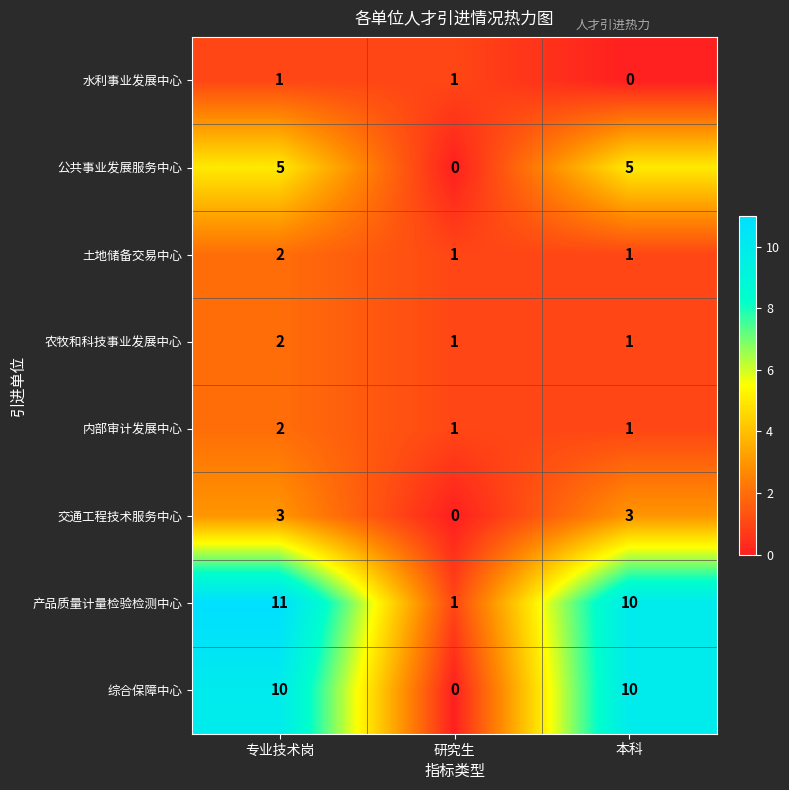

Reading left to right, what are all the values shown in this chart?

水利事业发展中心: 专业技术岗=1	研究生=1	本科=0
公共事业发展服务中心: 专业技术岗=5	研究生=0	本科=5
土地储备交易中心: 专业技术岗=2	研究生=1	本科=1
农牧和科技事业发展中心: 专业技术岗=2	研究生=1	本科=1
内部审计发展中心: 专业技术岗=2	研究生=1	本科=1
交通工程技术服务中心: 专业技术岗=3	研究生=0	本科=3
产品质量计量检验检测中心: 专业技术岗=11	研究生=1	本科=10
综合保障中心: 专业技术岗=10	研究生=0	本科=10